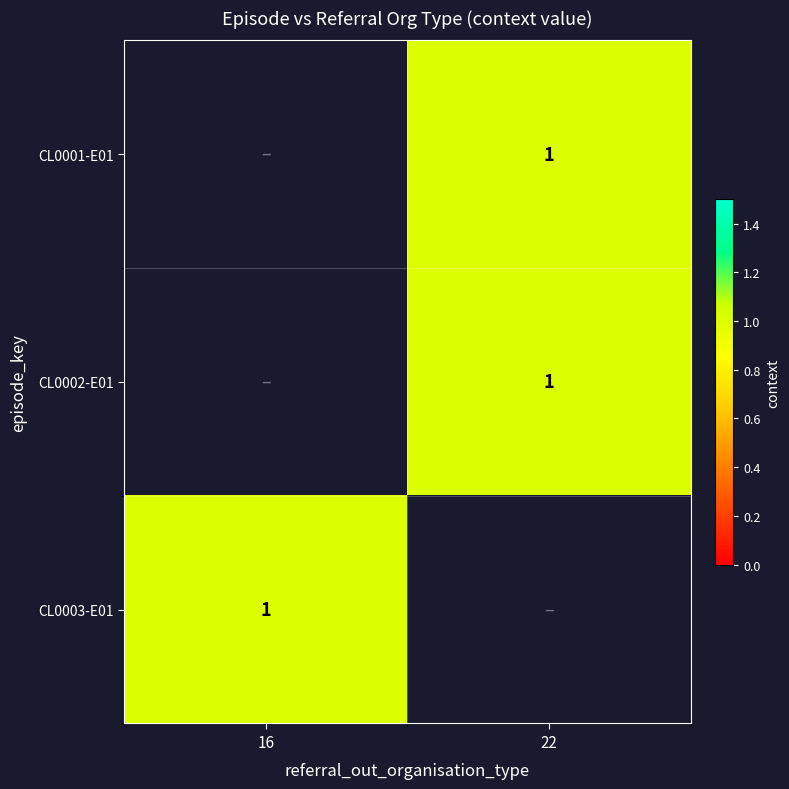

Which has a higher value, 22 or 16?

16